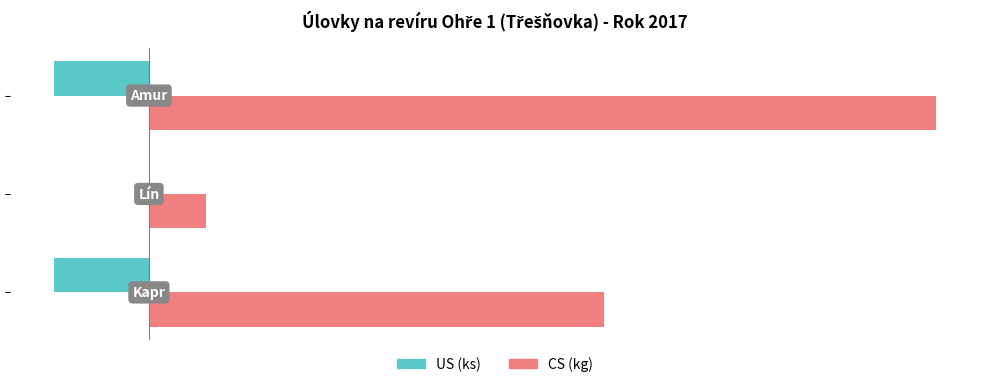

What is the difference between the maximum and minimum values in the US (ks) series?

1.0